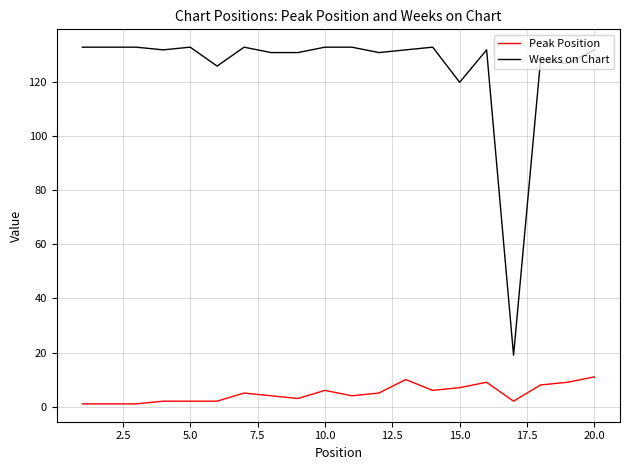

What is the maximum value for Peak Position?

11